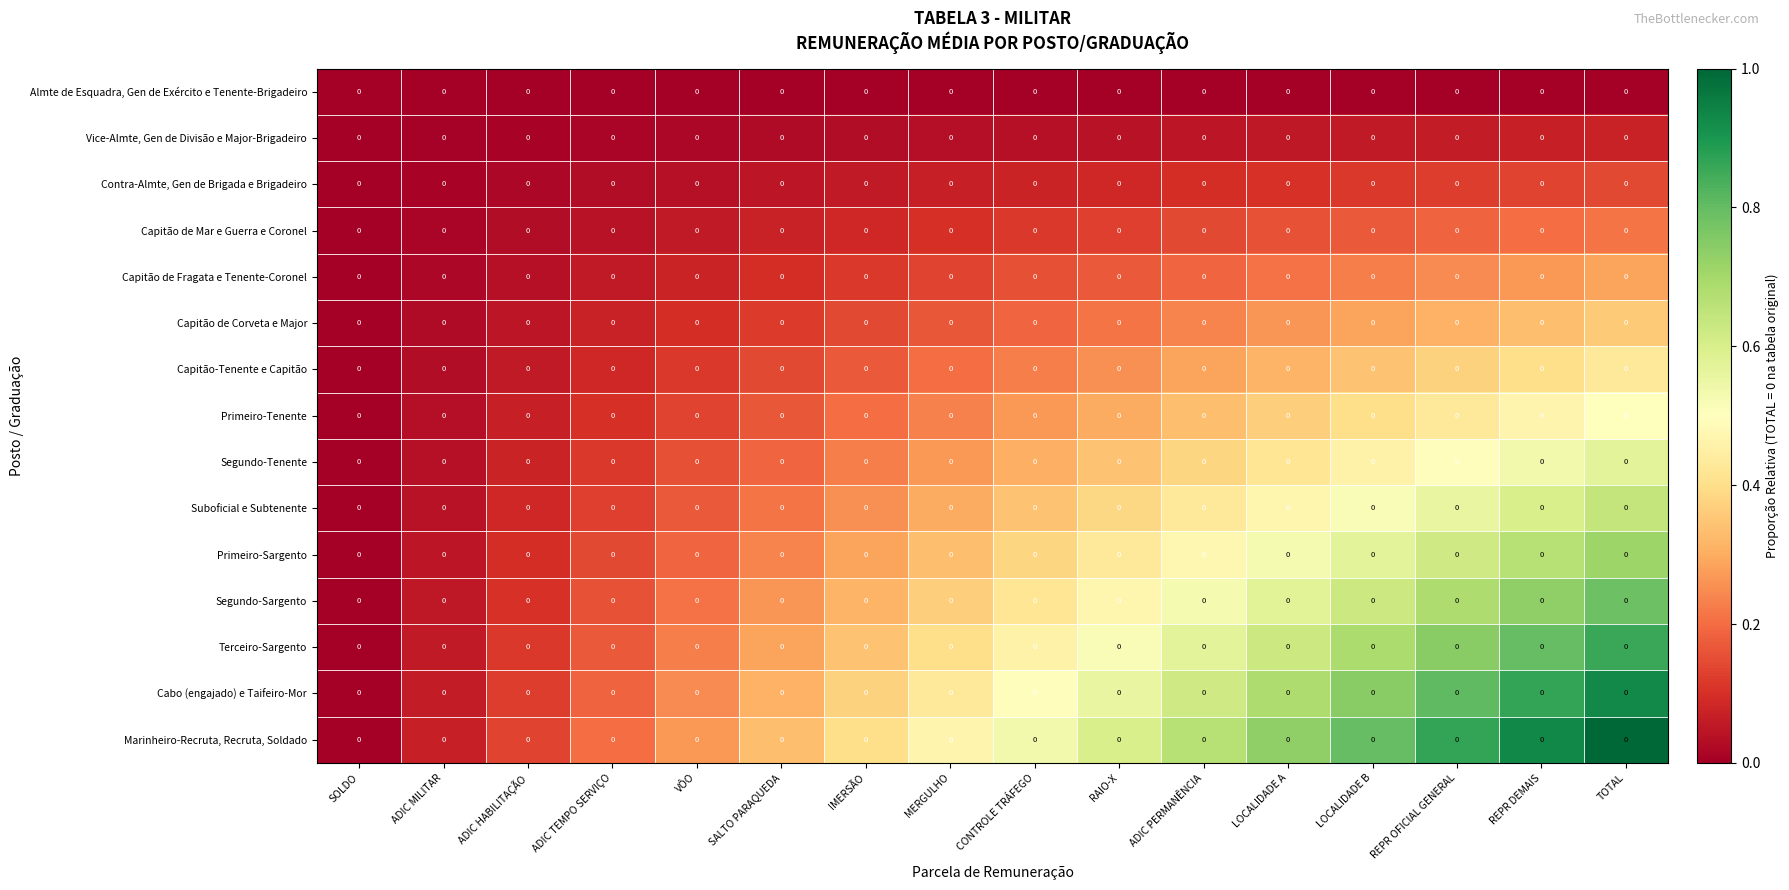

At how many categories does at least one series exceed 0?

15